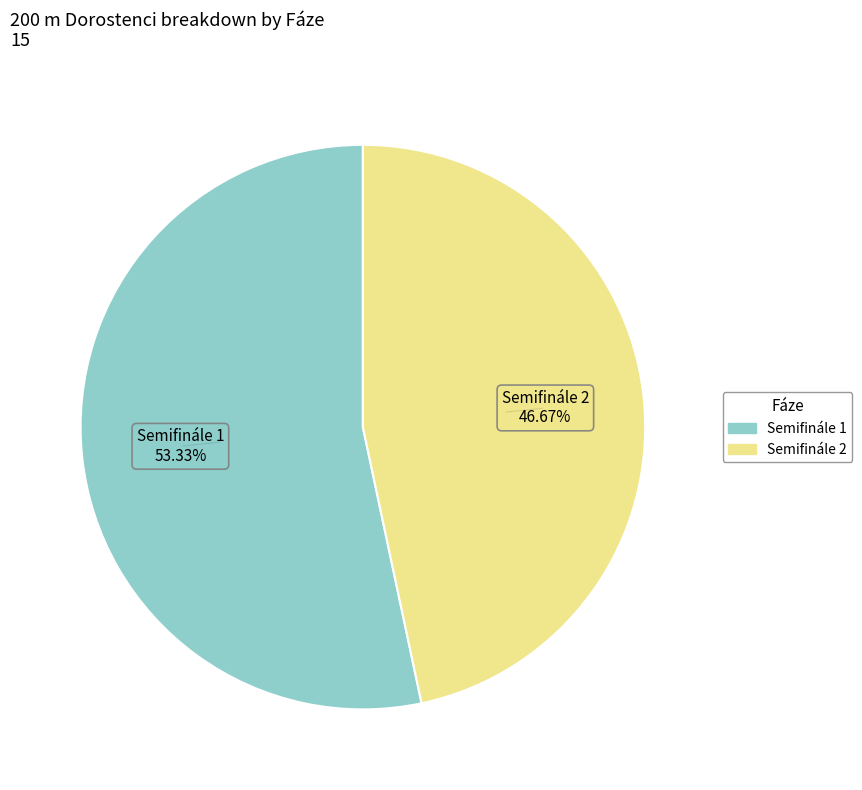

Is there a majority slice in this chart?

Yes